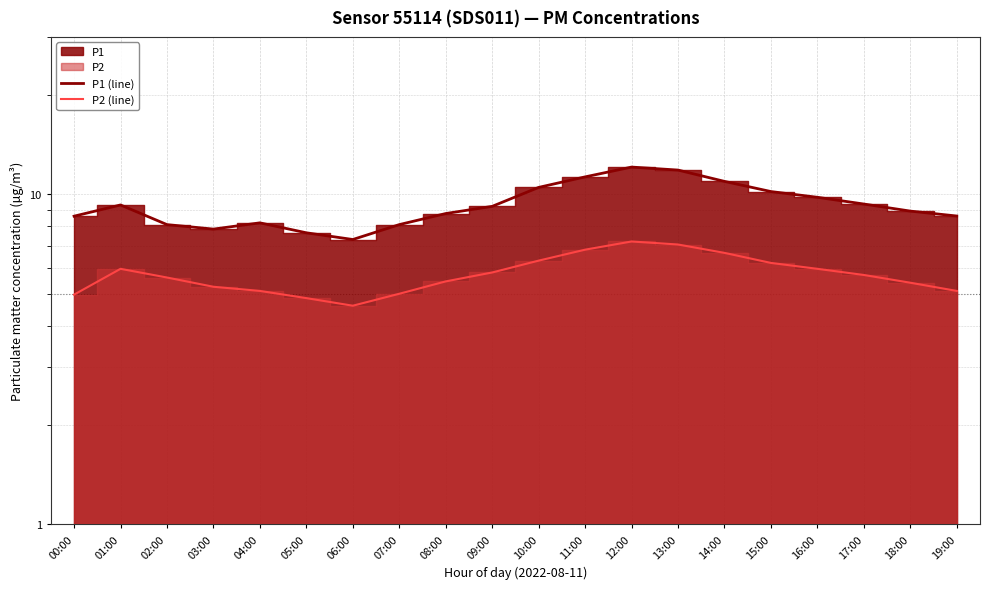

True or false: P2 (line) and P1 (line) cross at least once.

False